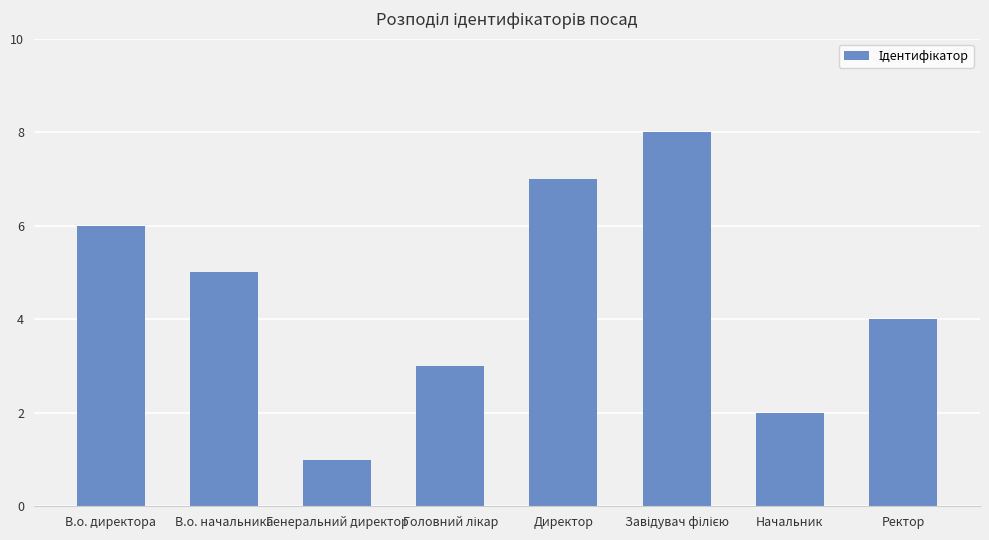

Is it true that the value at Ректор is 4?

True